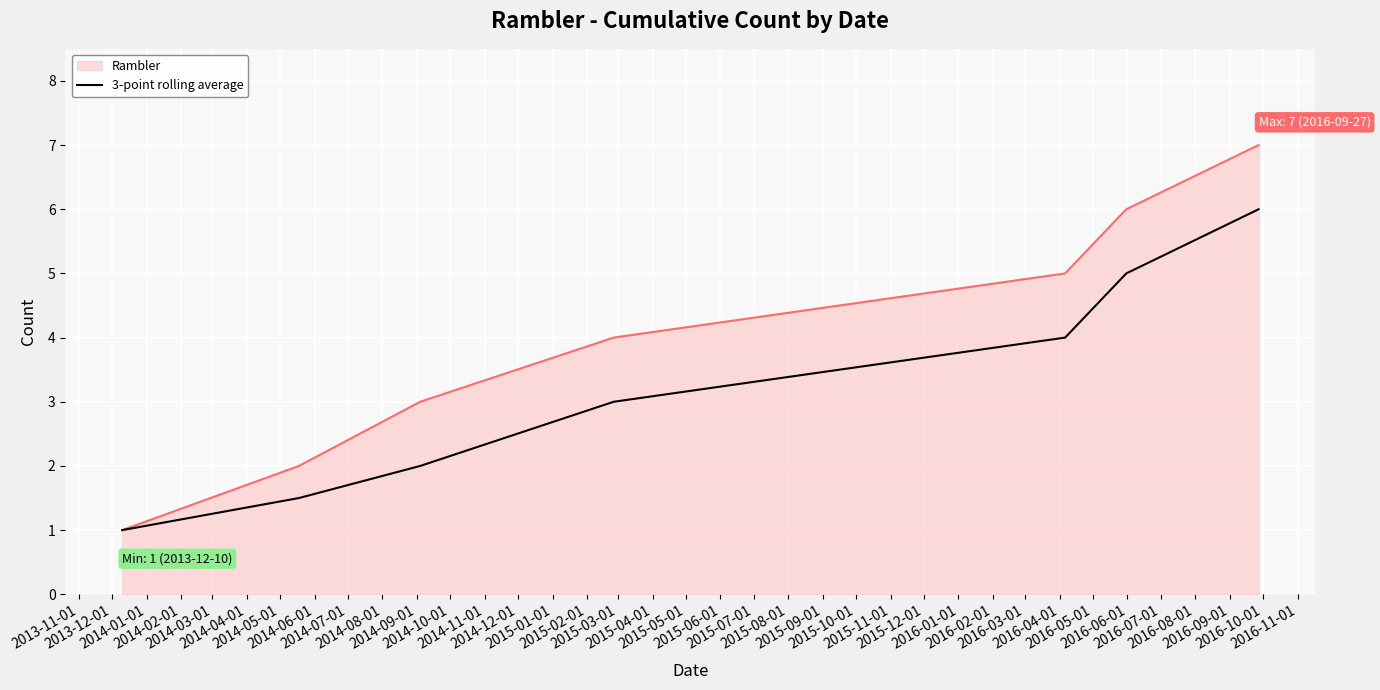

List the series in order of their overall mean, lowest first.

3-point rolling average, Rambler